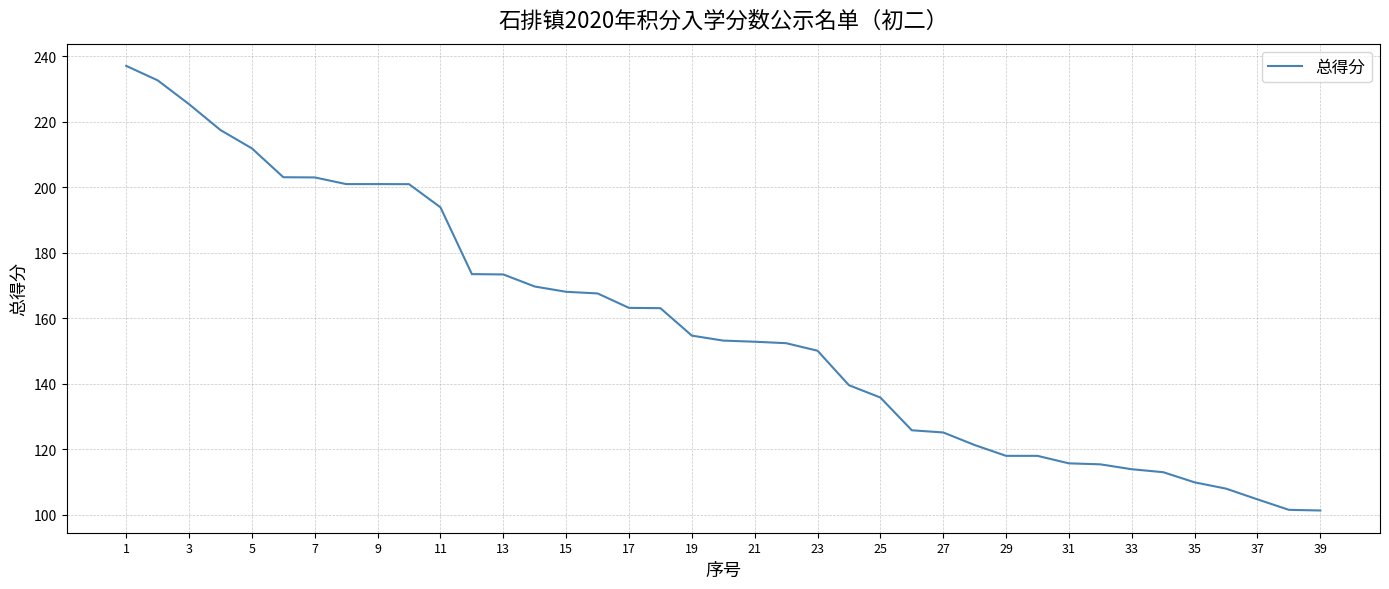

What is the smallest value displayed?

101.3